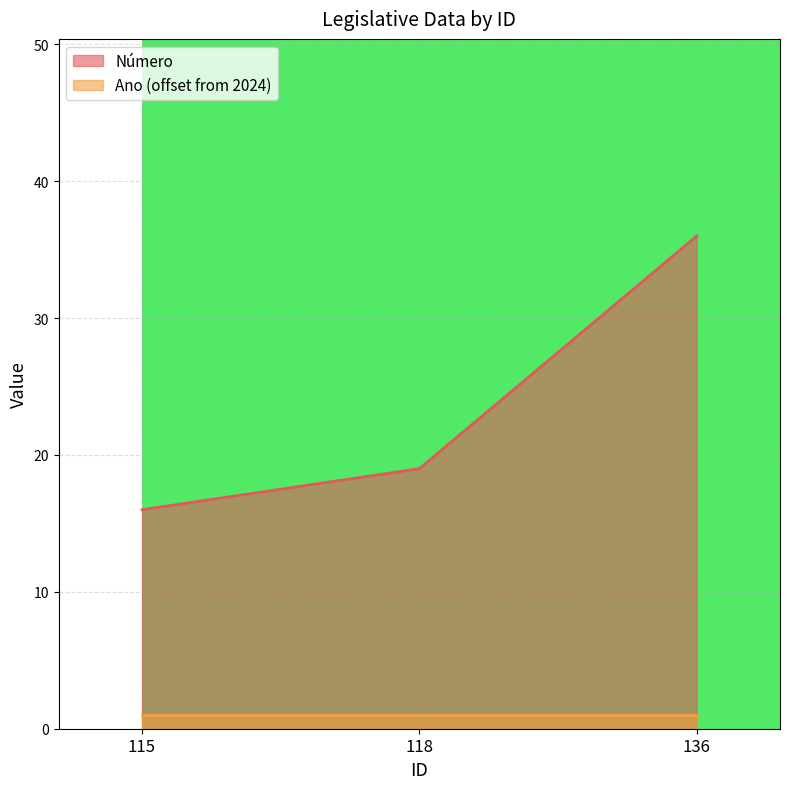

What is the difference between the values at 115 and 118?

3